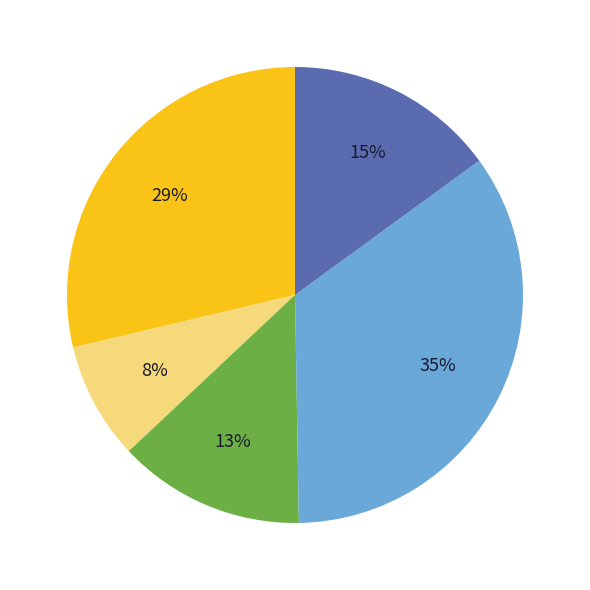

How many segments does this pie chart have?

5